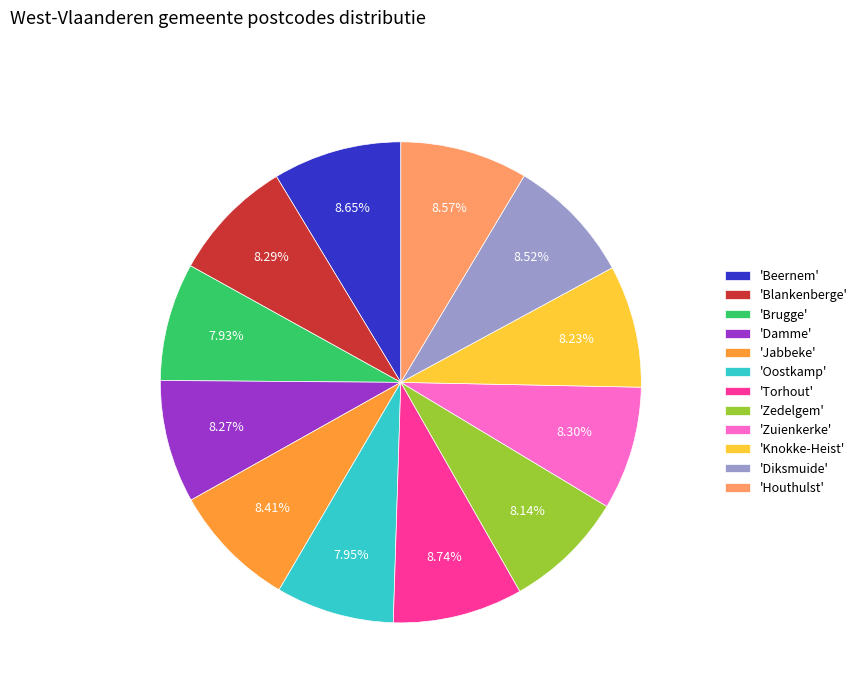

Is the sum of 'Zuienkerke' and 'Brugge' greater than half?

No